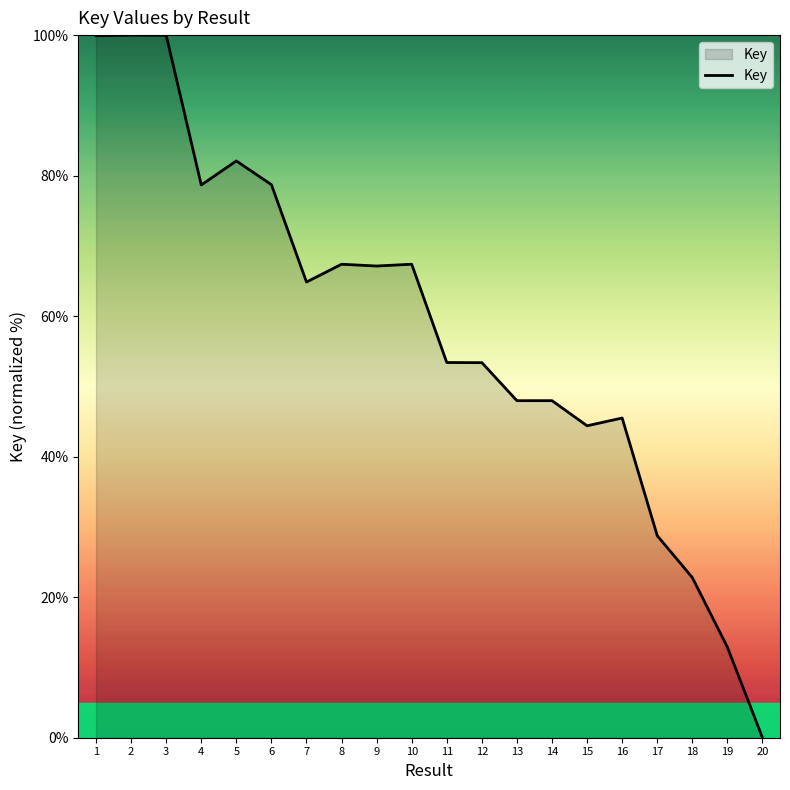

What is the difference between the maximum and minimum values?

100.0